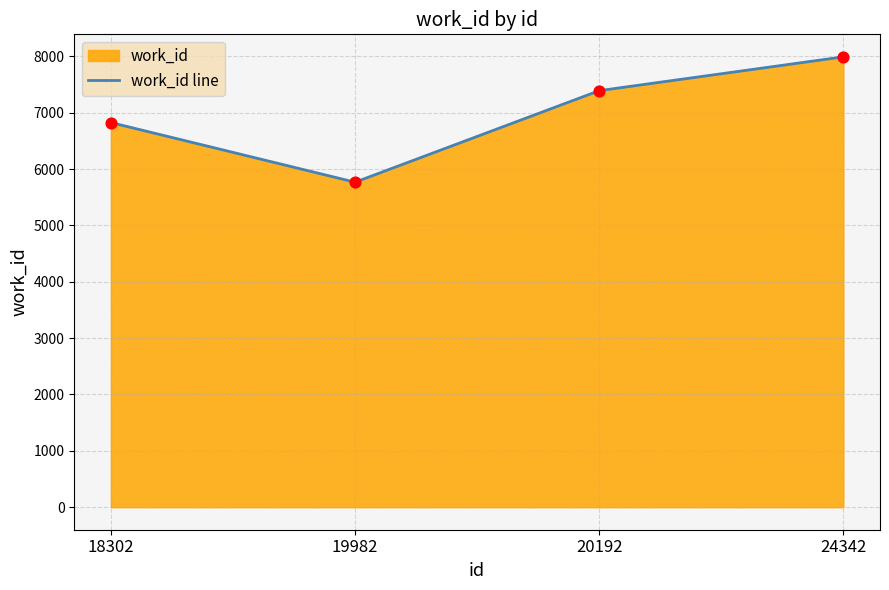

What is the change in value from 20192 to 24342?

+600